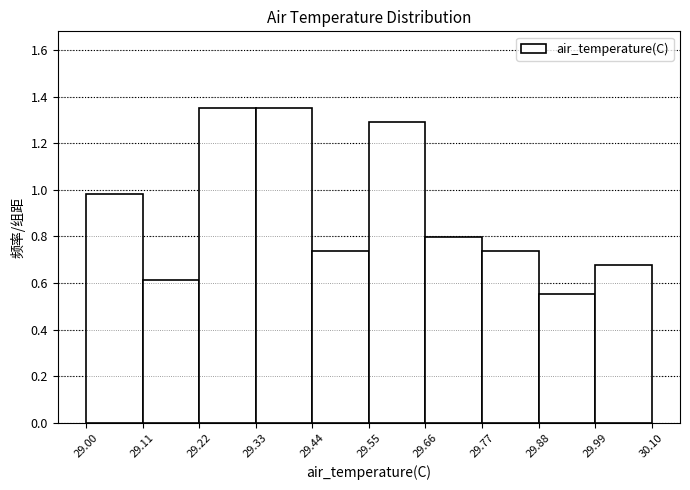

Reading left to right, transcribe this chart: for each bar, give the range it covers on the x-axis and its height. The values are not printed on the chart, so give them approximately, as read against the axis.

29.00 to 29.11: 0.98
29.11 to 29.22: 0.62
29.22 to 29.33: 1.36
29.33 to 29.44: 1.36
29.44 to 29.55: 0.74
29.55 to 29.66: 1.28
29.66 to 29.77: 0.80
29.77 to 29.88: 0.74
29.88 to 29.99: 0.56
29.99 to 30.10: 0.68